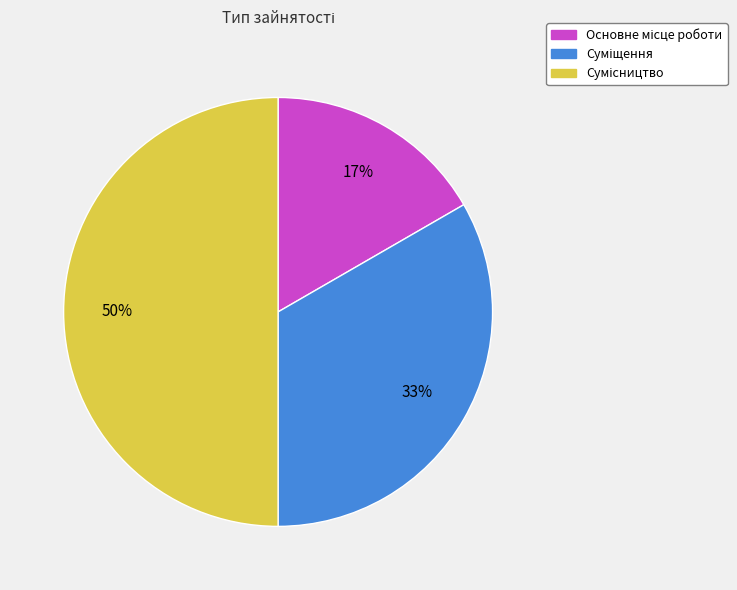

To the nearest percent, what is the difference between the largest and smallest slice percentages?

33%